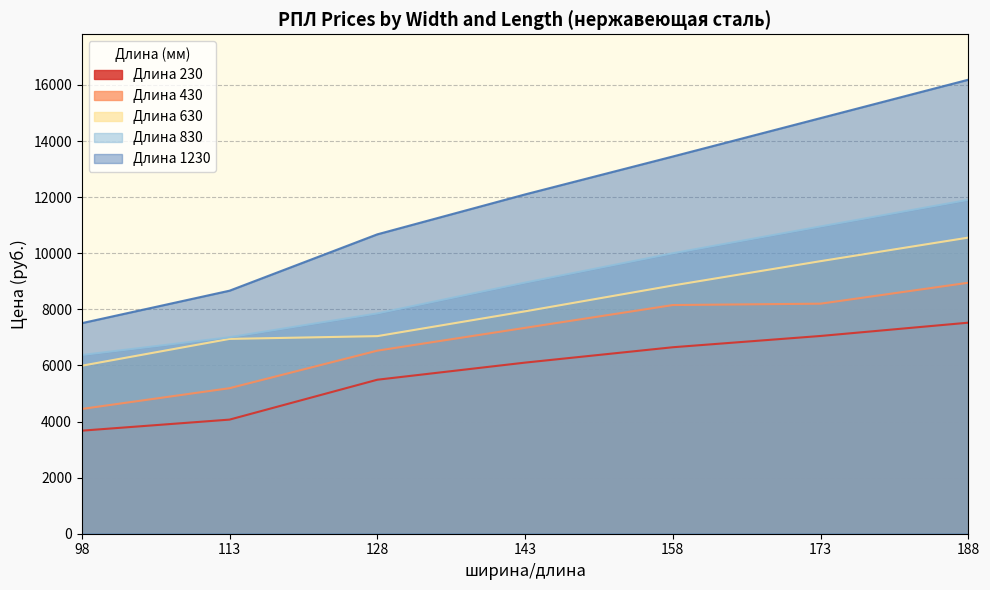

Reading left to right, list all the values displayed in this chart.

230: 3674	4068	5490	6100	6648	7050	7524
430: 4448	5188	6526	7339	8152	8201	8948
630: 5989	6945	7044	7928	8850	9717	10557
830: 6371	7005	7854	8953	9999	10955	11904
1230: 7506	8664	10673	12096	13448	14817	16186